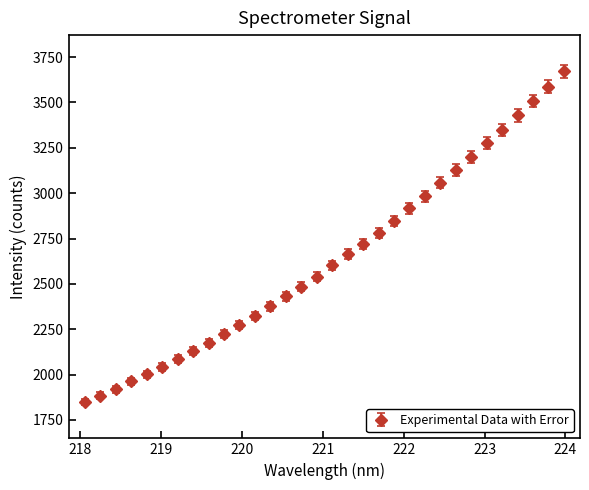

What is the average value?

2638.2